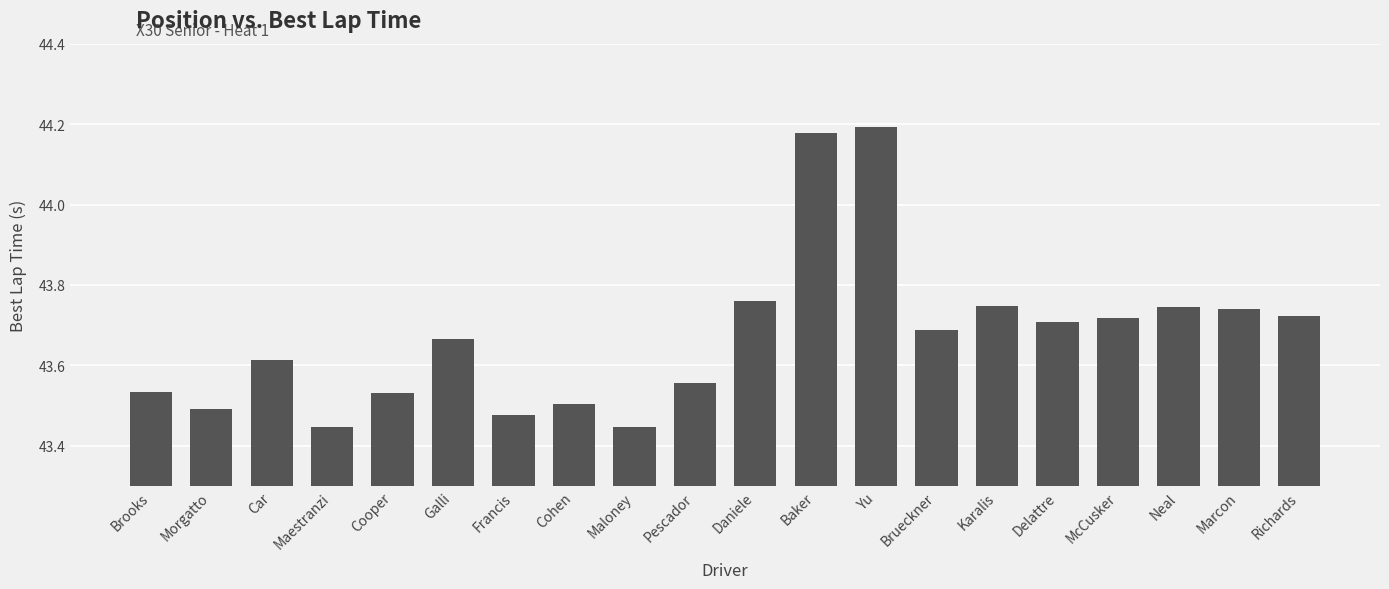

True or false: the data shows 76.1 at Neal.

False